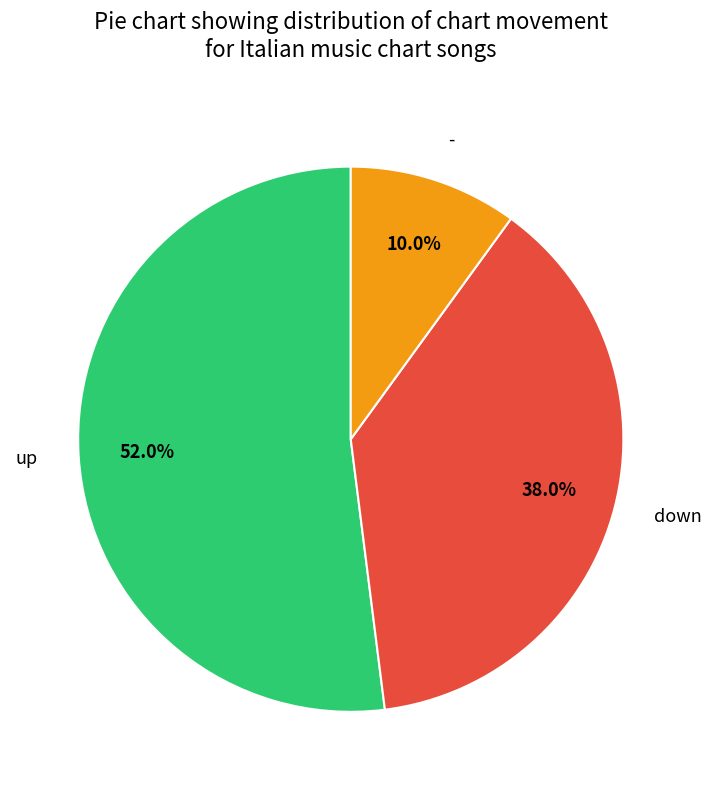

Approximately how many times larger is the value at - compared to down?

0.3